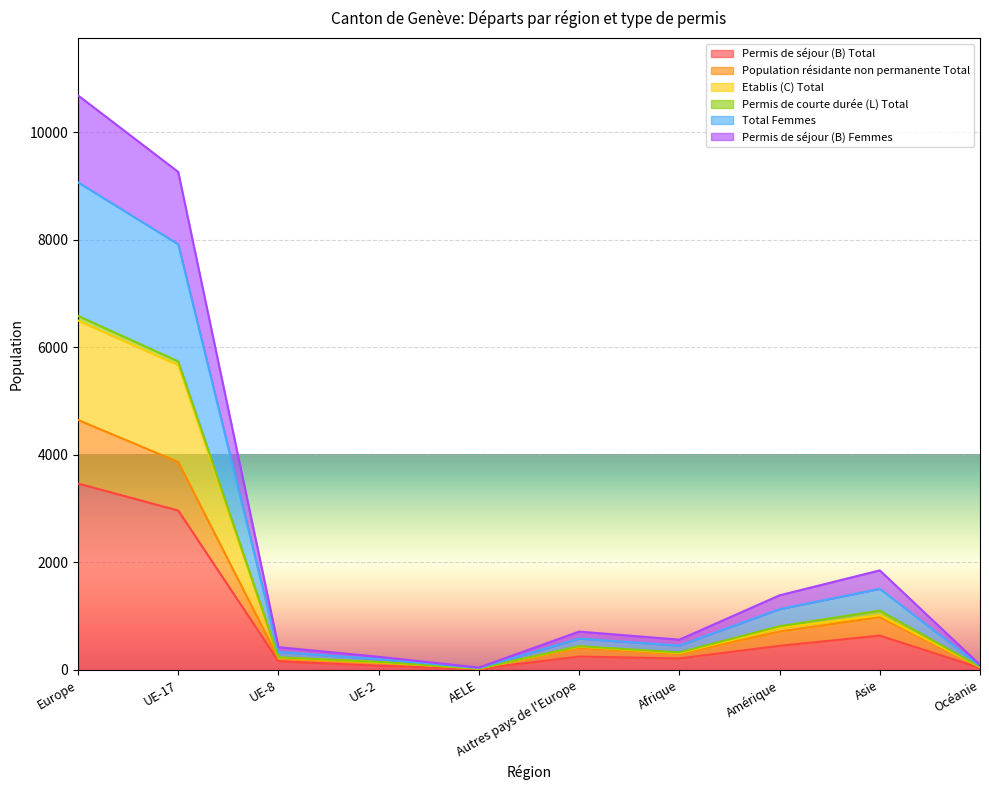

Which category has the highest value in the Permis de séjour (B) Total series?

Europe